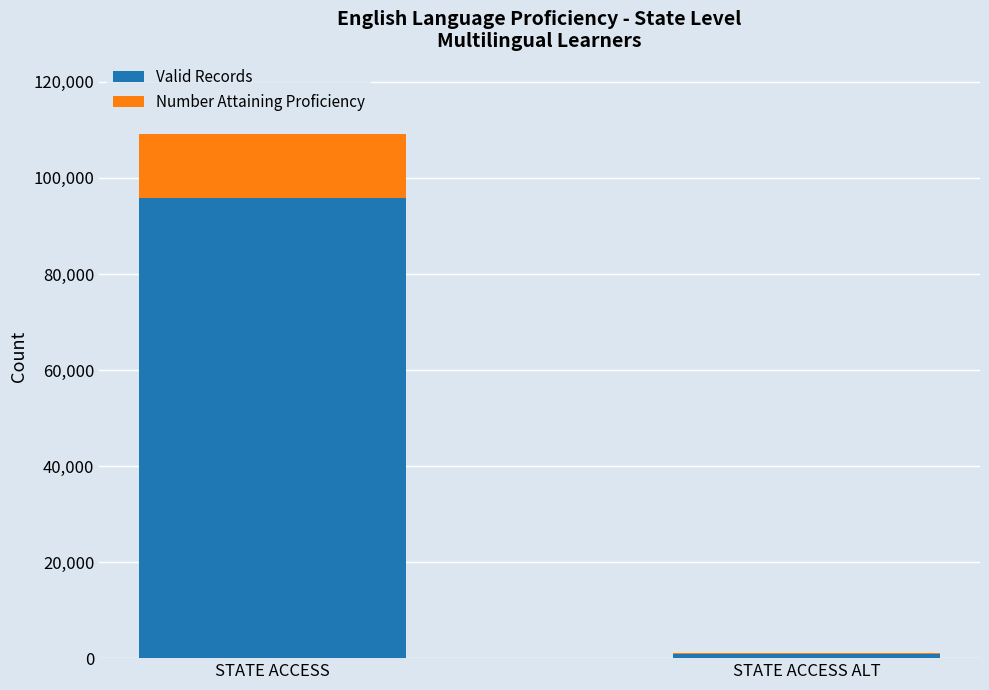

What is the sum of all Valid Records values?

96622